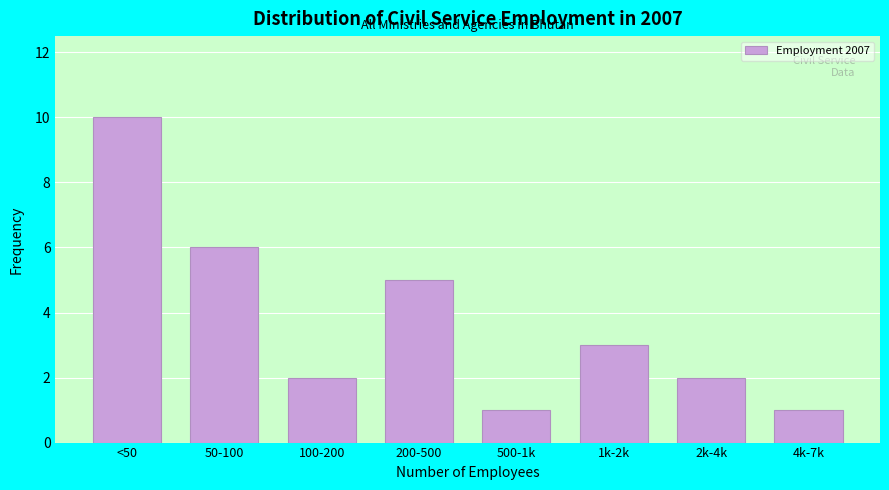

Reading left to right, transcribe all the data shown in this chart.

10	6	2	5	1	3	2	1